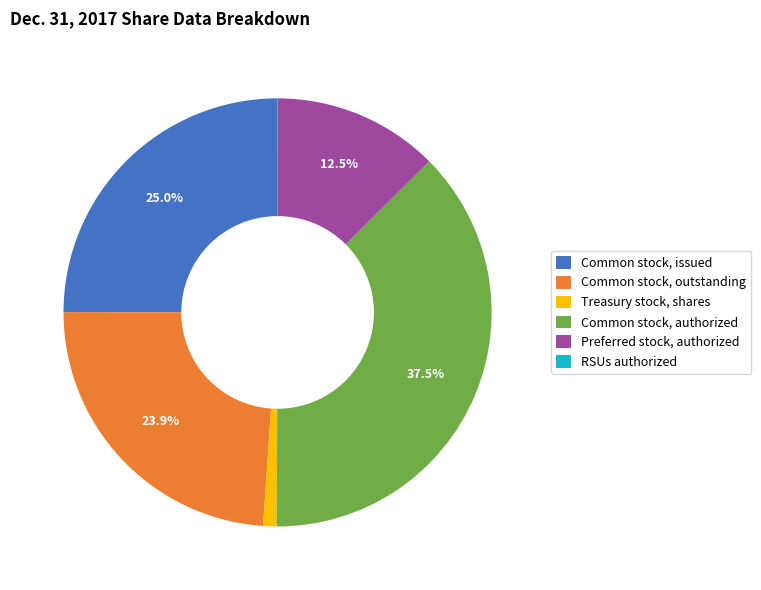

Combined, do Treasury stock, shares and Common stock, issued account for over 50%?

No